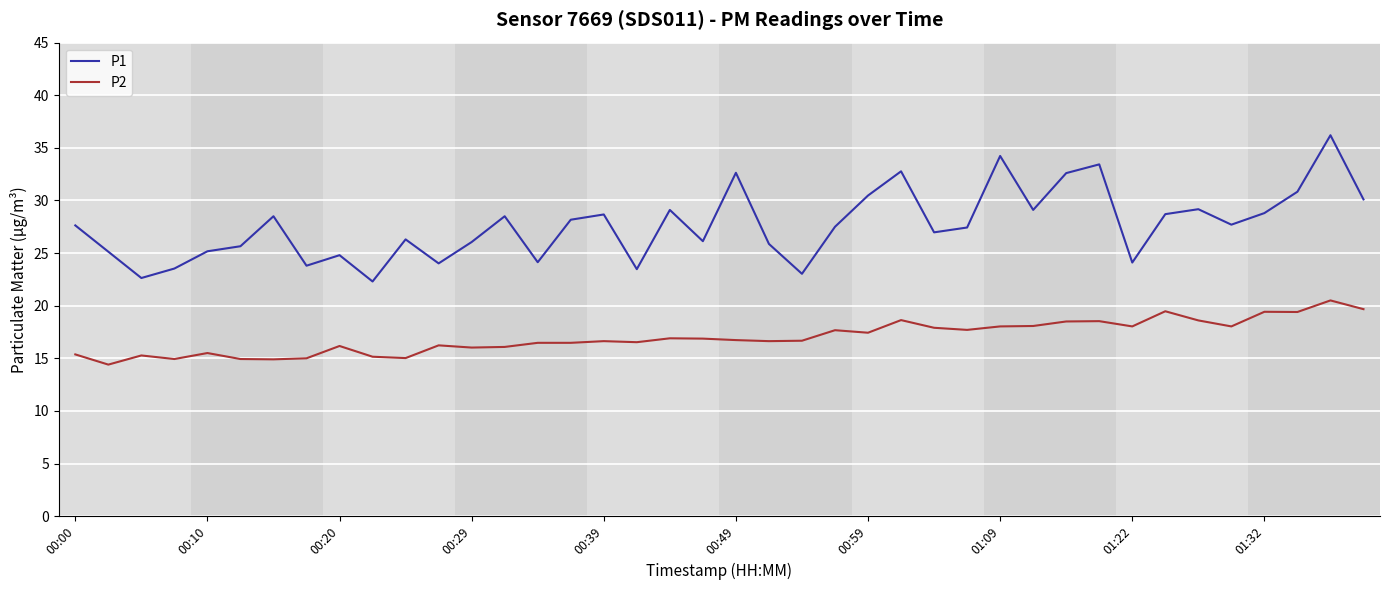

True or false: P1 and P2 intersect in this chart.

False